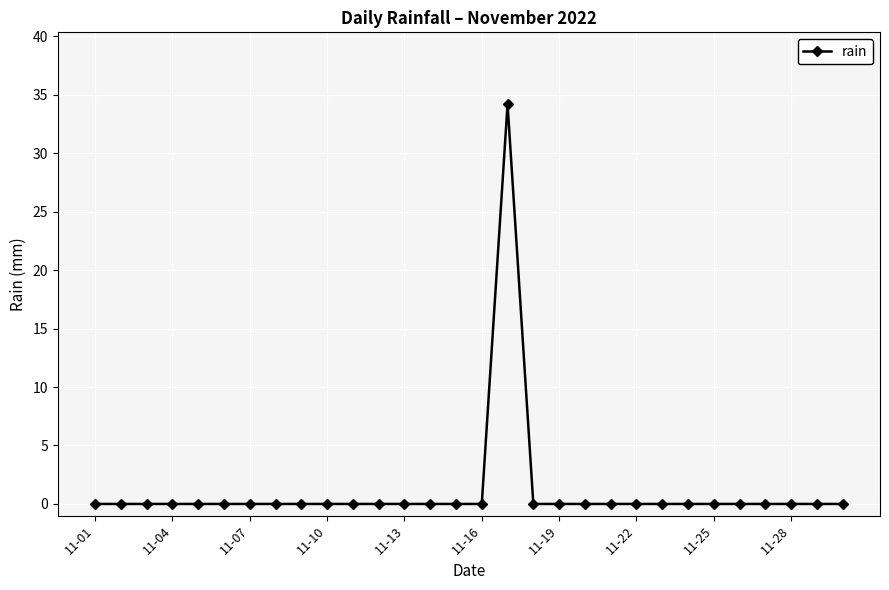

What is the greatest value displayed?

34.2